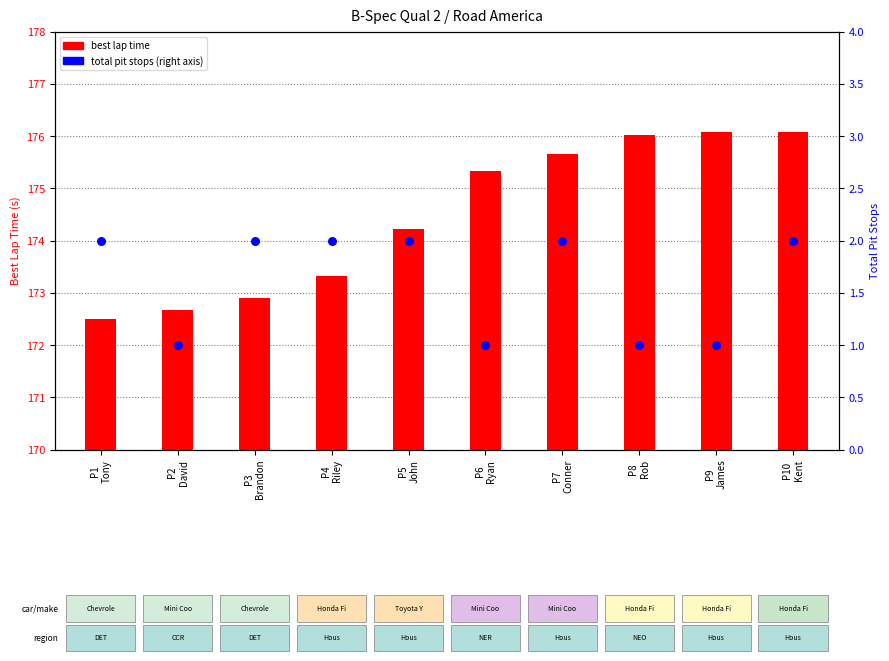

At how many categories does at least one series exceed 173?

7